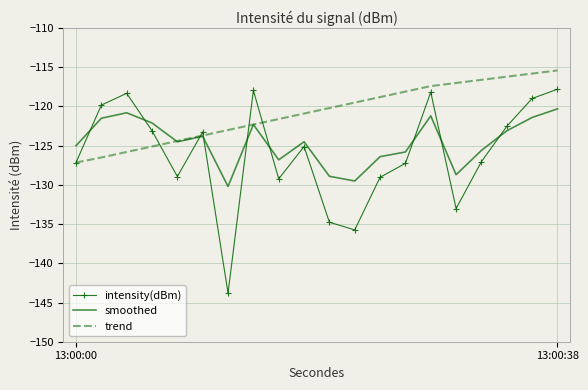

Rank the series by their average value, from lowest to highest.

intensity(dBm), smoothed, trend